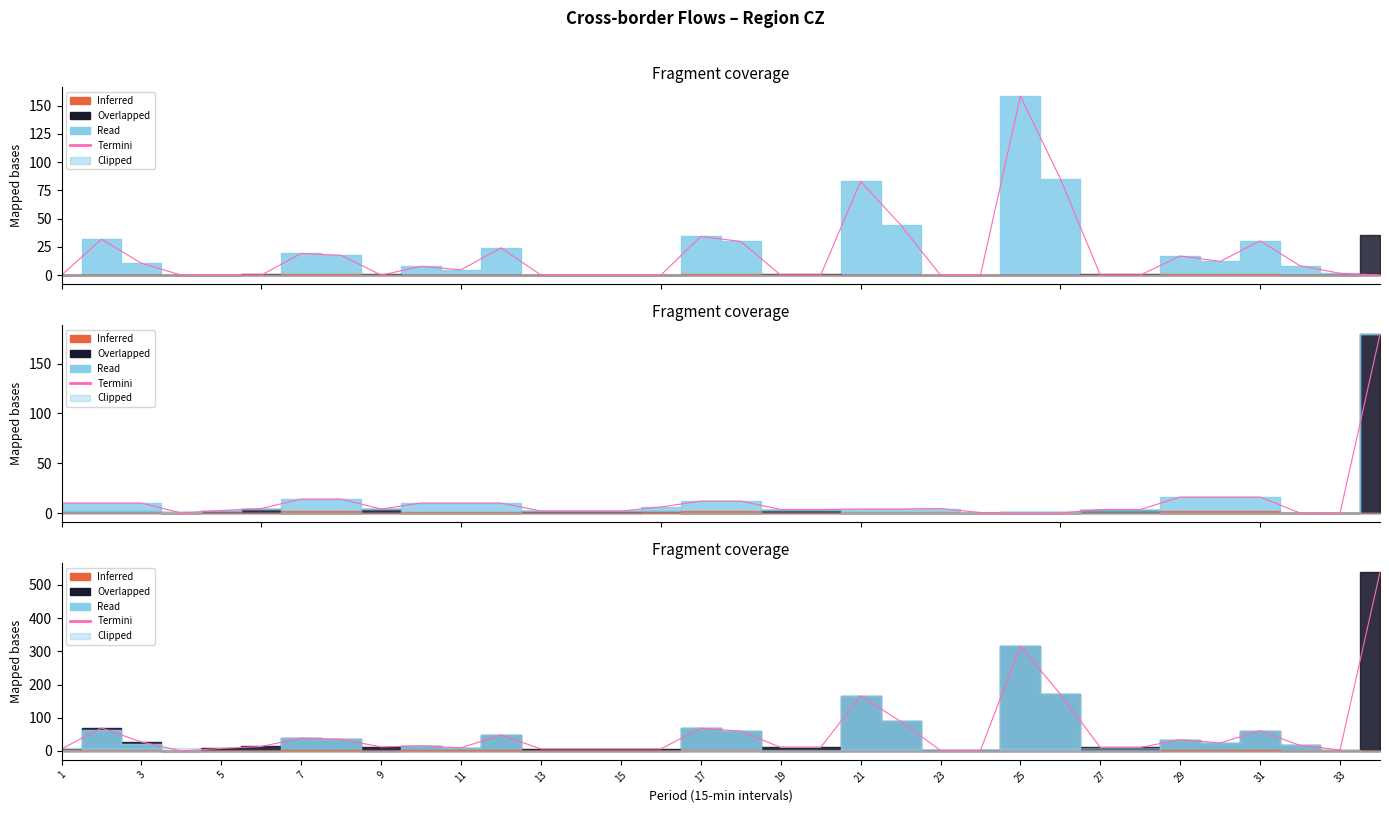

What is the difference between the maximum and minimum values?

538.5